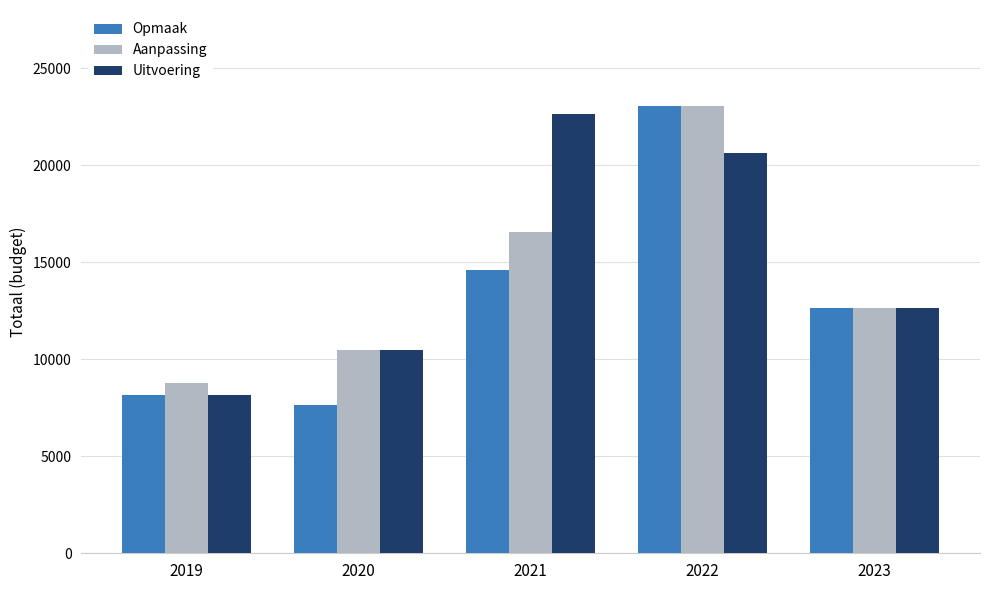

The Uitvoering series shows 37099.7 at 2021. True or false?

False